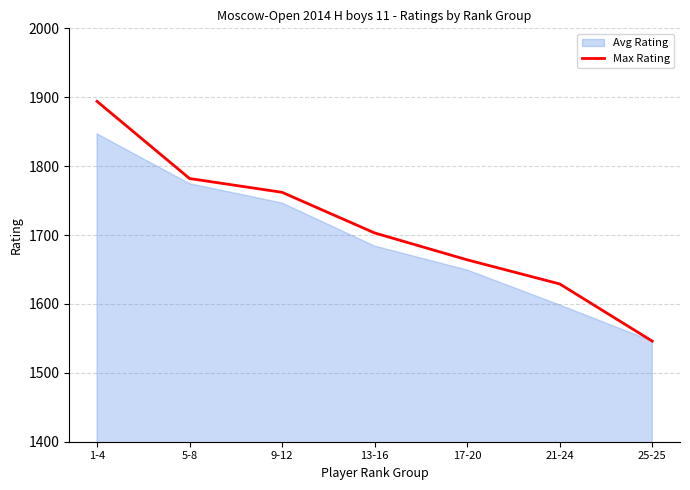

True or false: Avg Rating has a value of 2466.9 at 25-25.

False